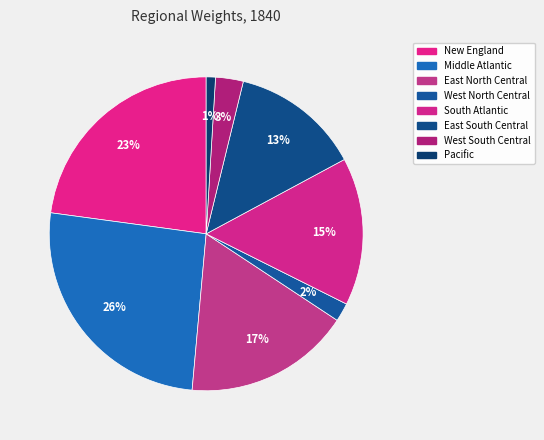

The West North Central slice represents 2% of the pie. True or false?

True